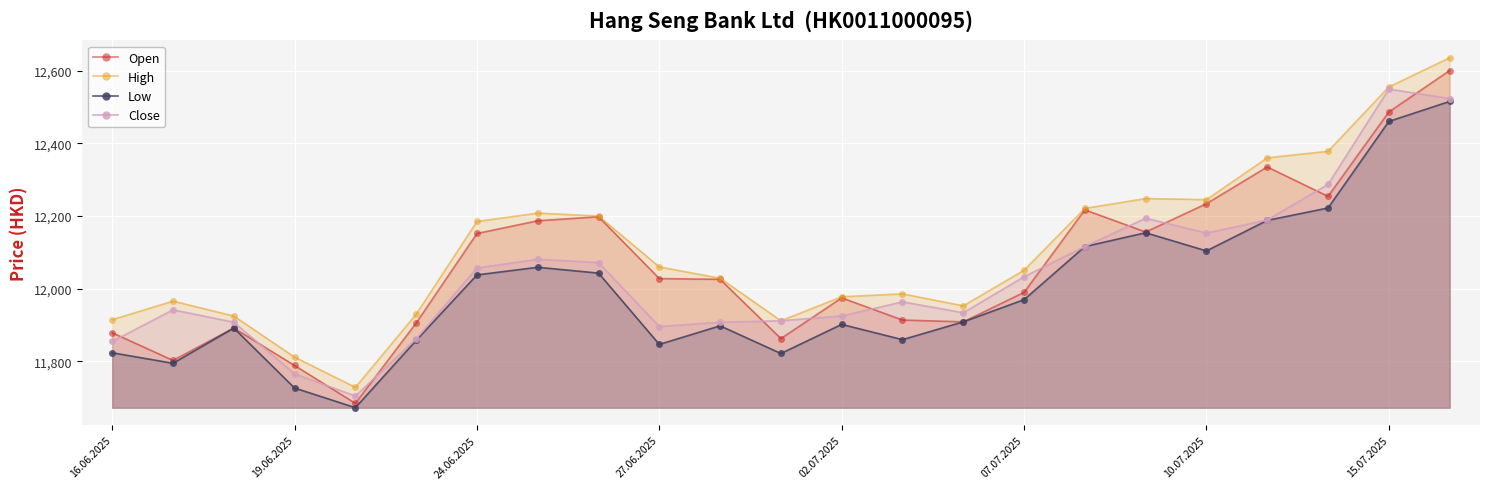

True or false: Close has more than 0 points higher than both neighbors.

True